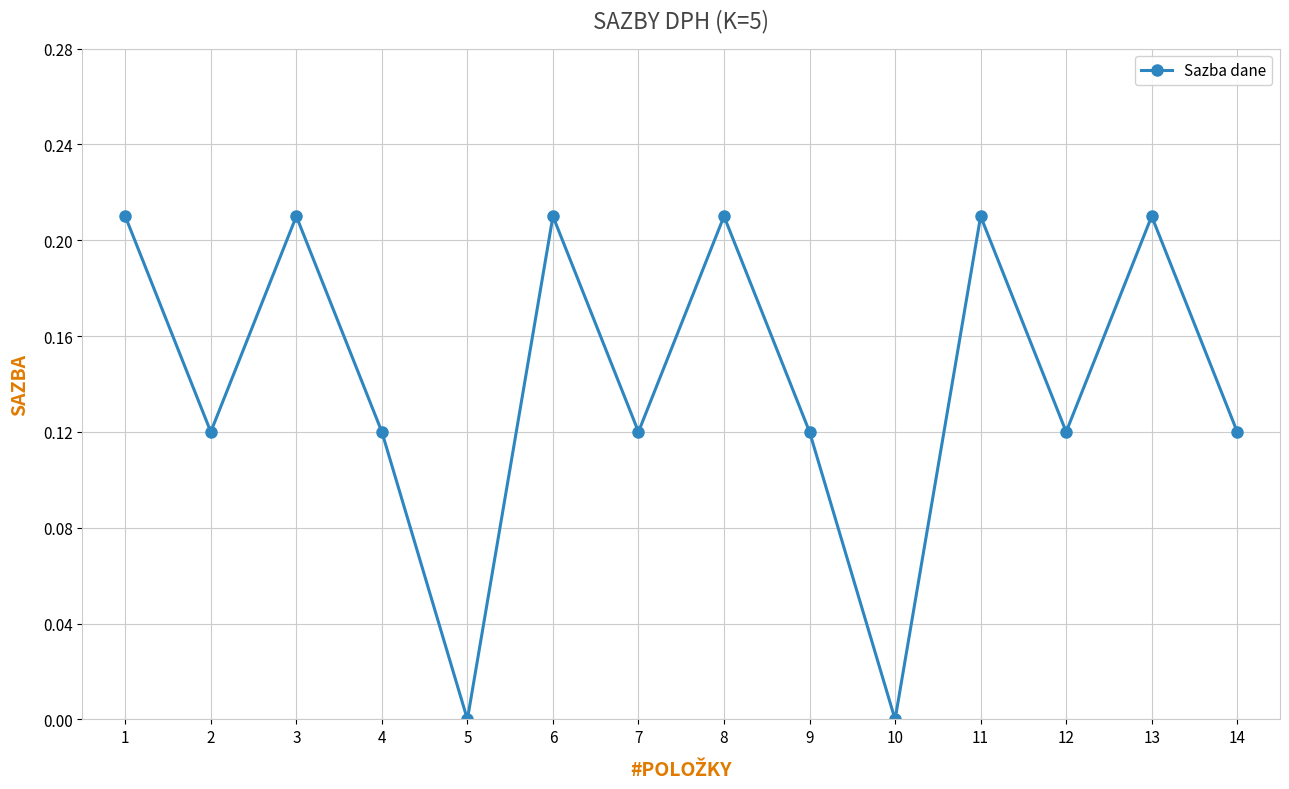

What is the sum of the values at 13 and 9?

0.3